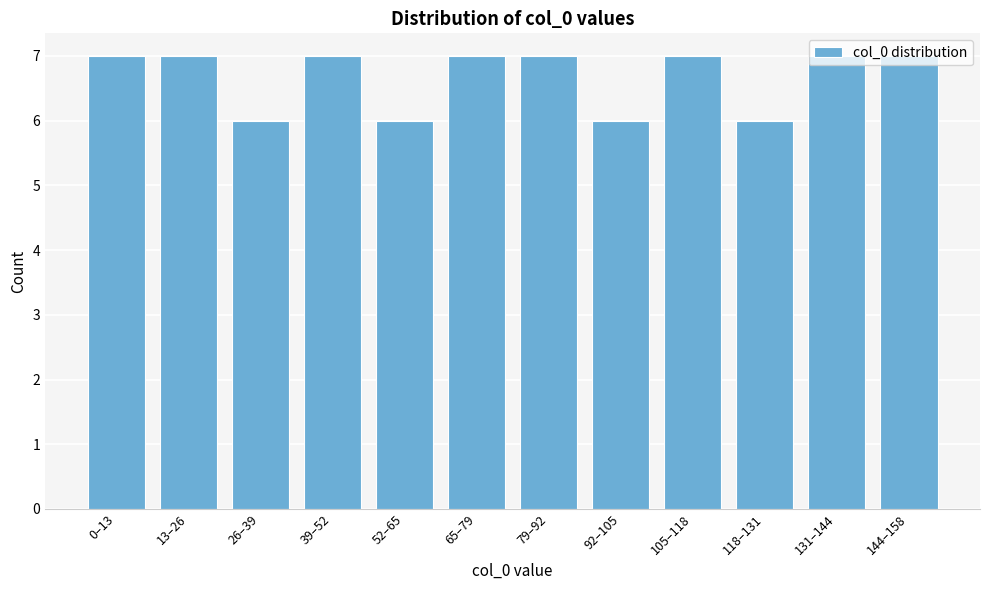

Which has a higher value, 118–131 or 105–118?

105–118